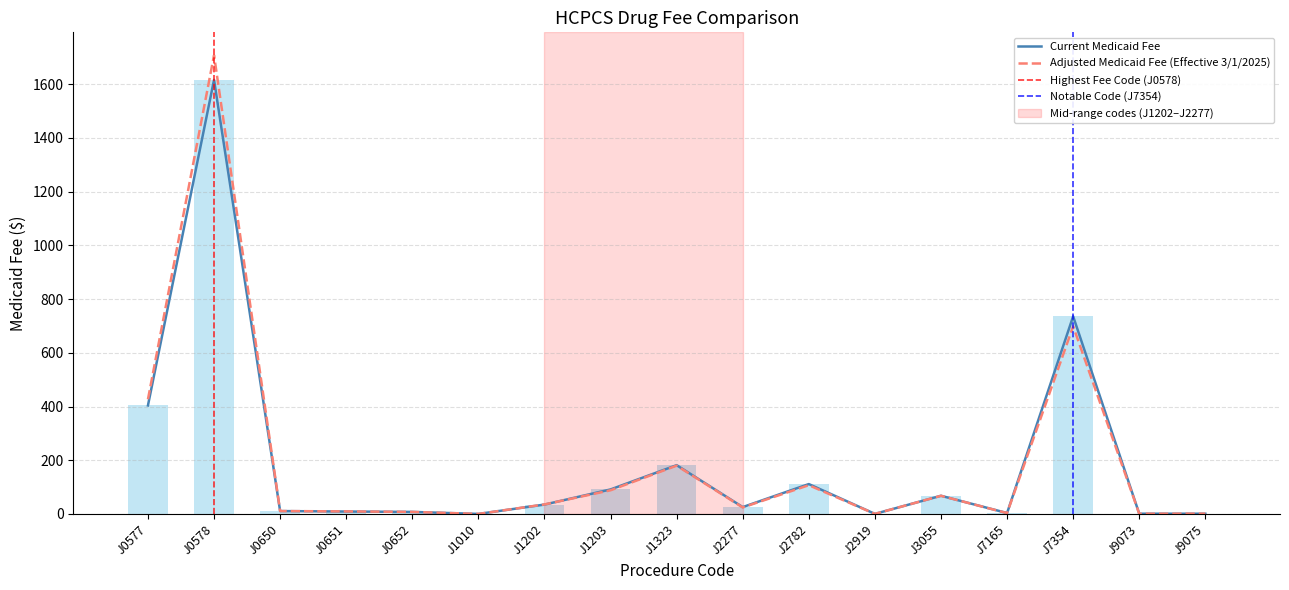

Reading right to left, list all the values displayed in this chart.

Current Medicaid Fee: 0.9	1.0	735.7	3.4	67.7	0.3	111.3	25.6	181.7	91.3	34.9	0.1	7.6	9.1	10.8	1616.3	404.1
Adjusted Medicaid Fee (Effective 3/1/2025): 1.1	0.8	698.7	3.2	67.6	0.3	107.1	24.3	179.9	88.1	35.4	0.1	7.6	9.5	10.8	1707.9	427.0